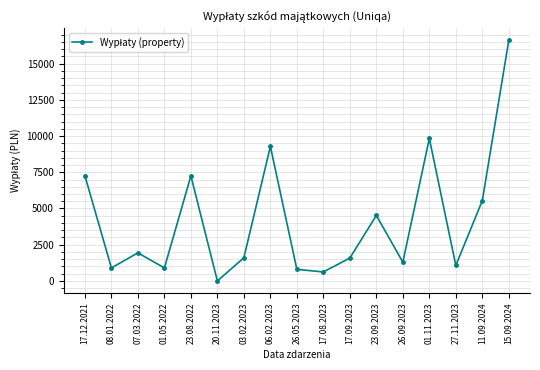

How many points are higher than both their immediate neighbors (excluding endpoints)?

5